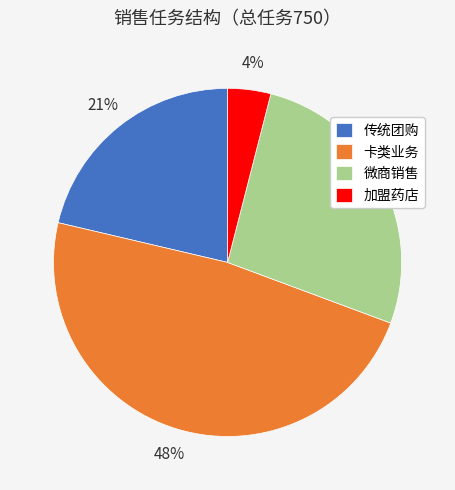

The 传统团购 slice represents 21% of the pie. True or false?

True